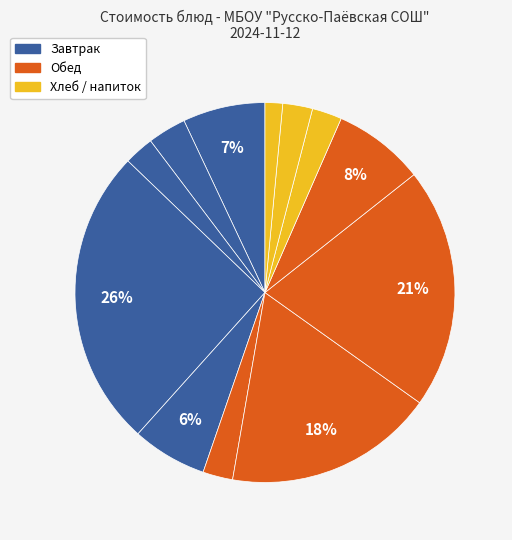

How many segments does this pie chart have?

12